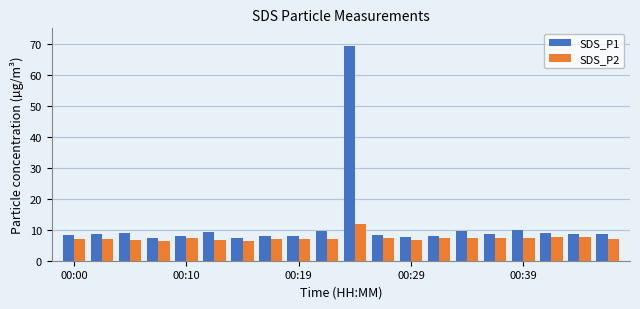

What is the lowest value of the SDS_P2 series?

6.4